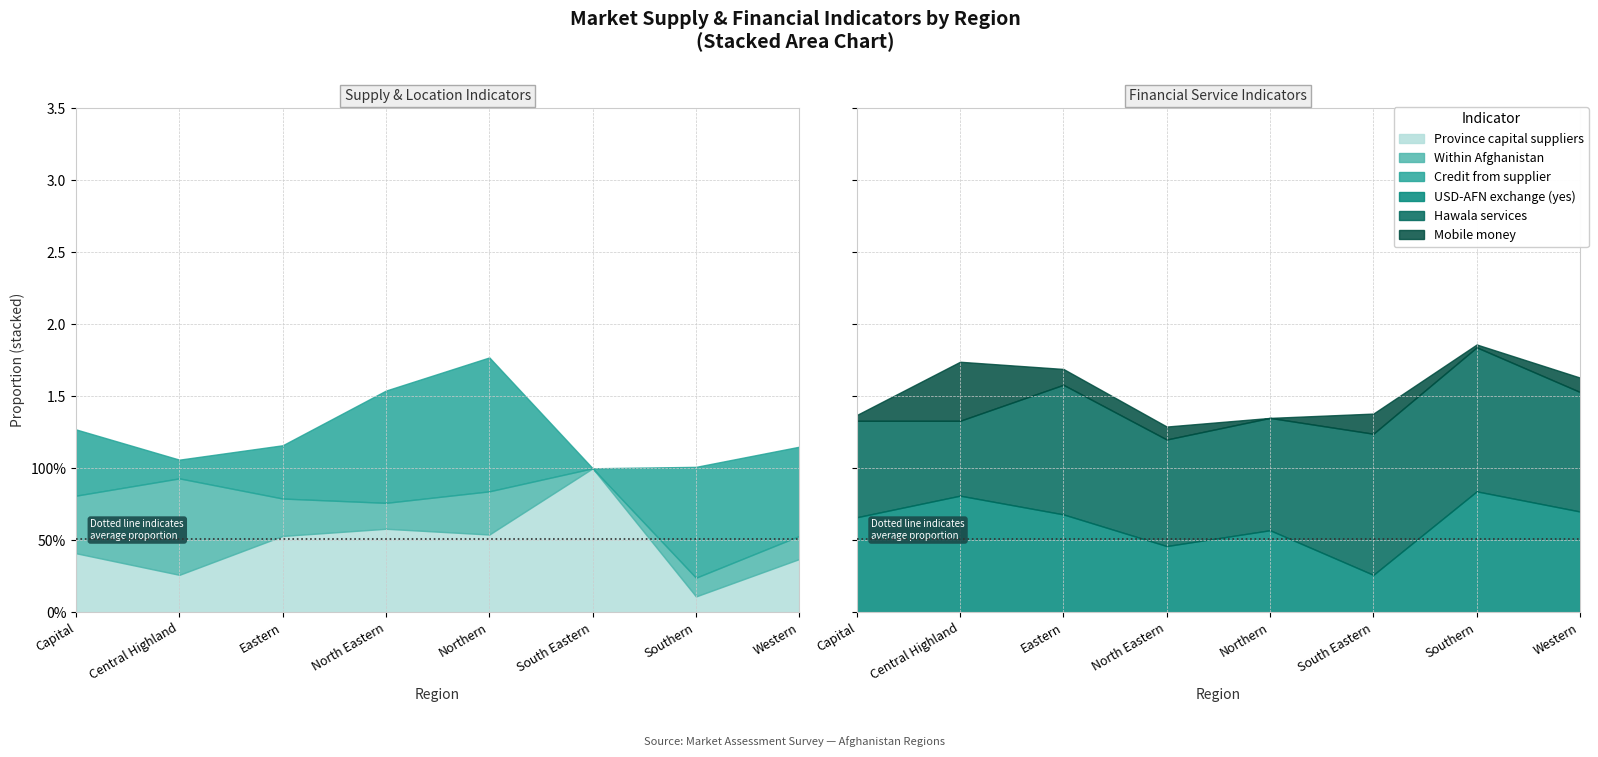

What is the difference between the second highest and minimum values in the financial_mobile series?

0.1